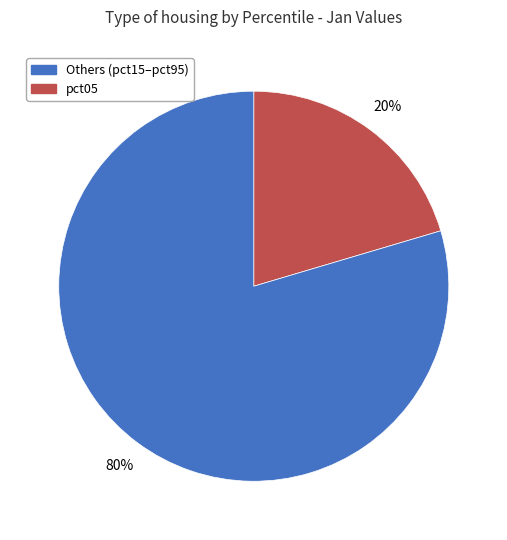

Is there any slice that represents more than half of the pie?

Yes